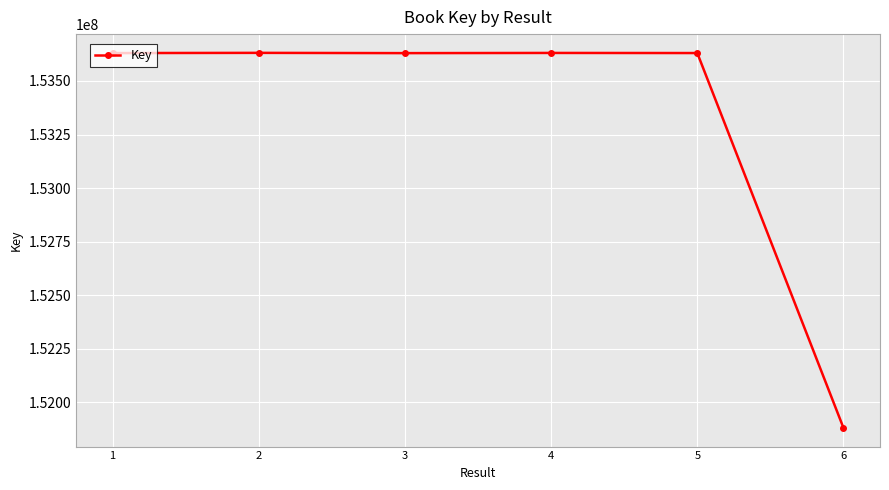

True or false: the data has more than 0 interior local peaks.

True